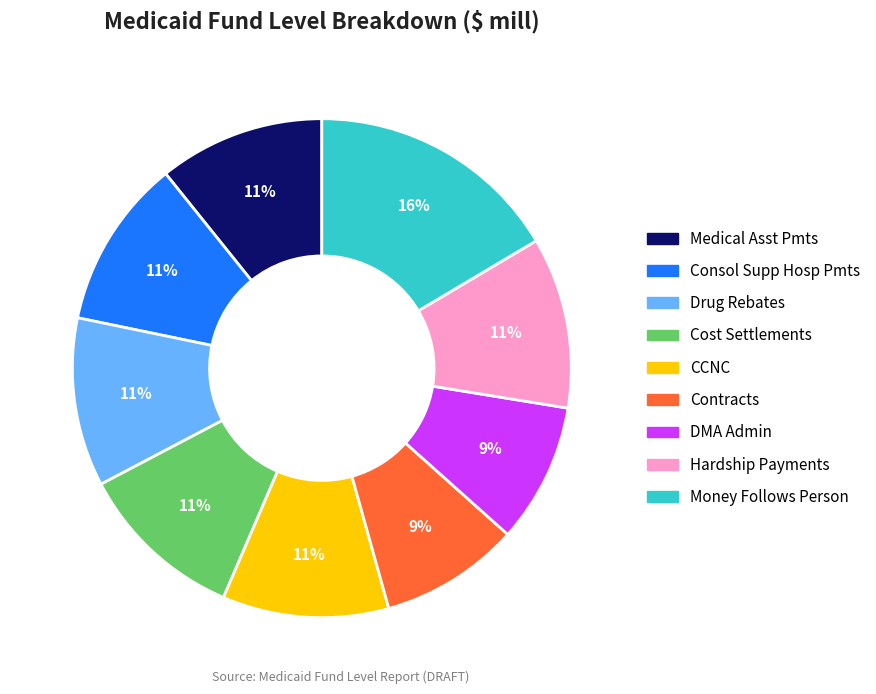

Does Medical Asst Pmts represent more than half of the total?

No